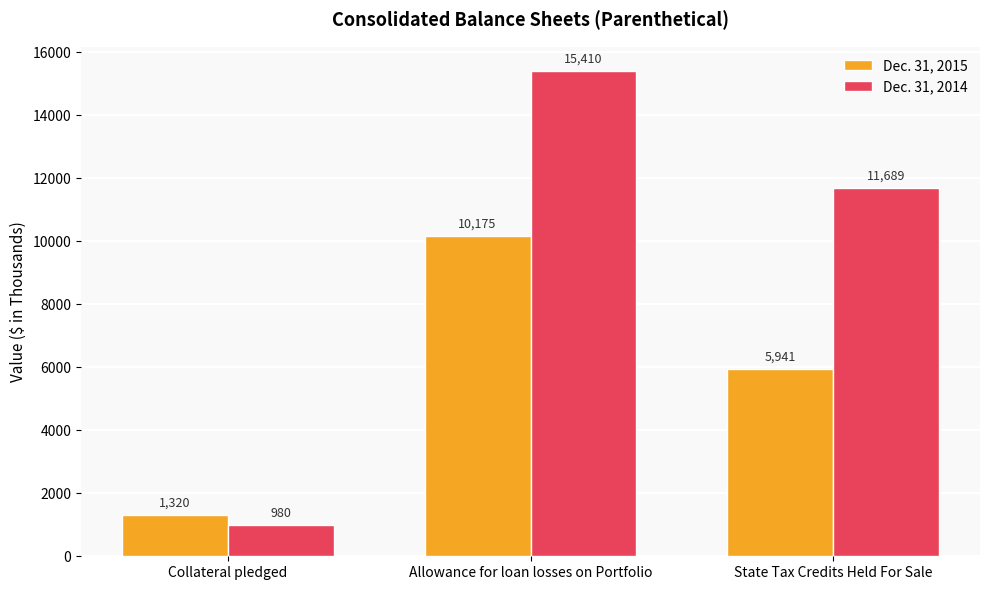

Rank the series by their average value, from highest to lowest.

Dec. 31, 2014, Dec. 31, 2015